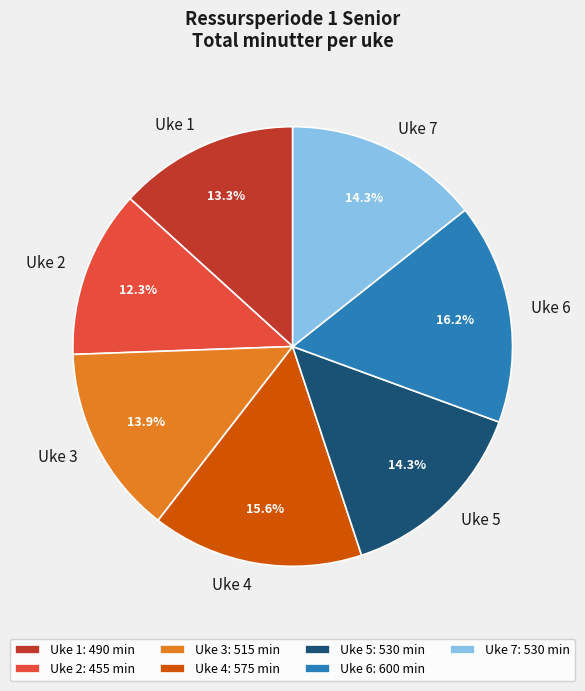

True or false: Uke 7 accounts for 14% of the total.

True